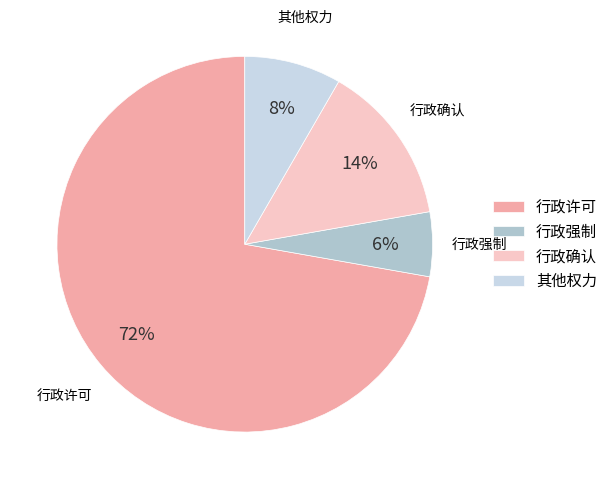

To the nearest percent, what is the combined percentage of 行政许可 and 行政确认?

86%